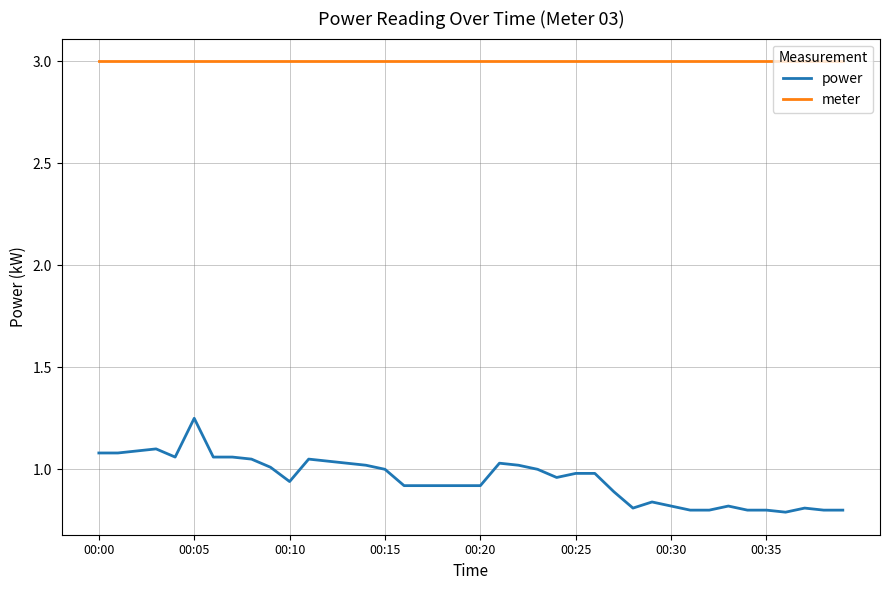

True or false: meter and power cross at least once.

False